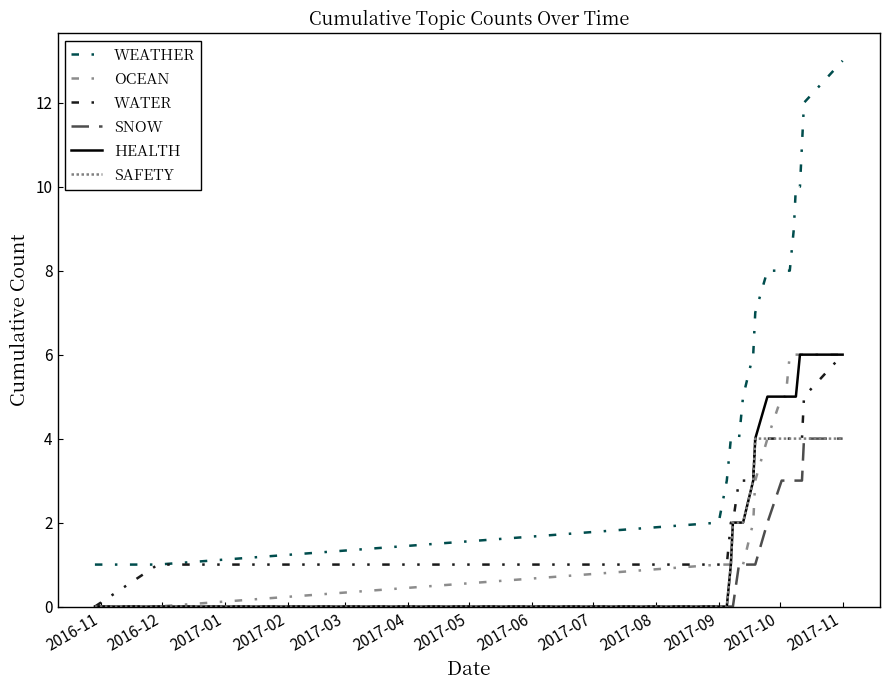

How many lines are shown in the chart?

6